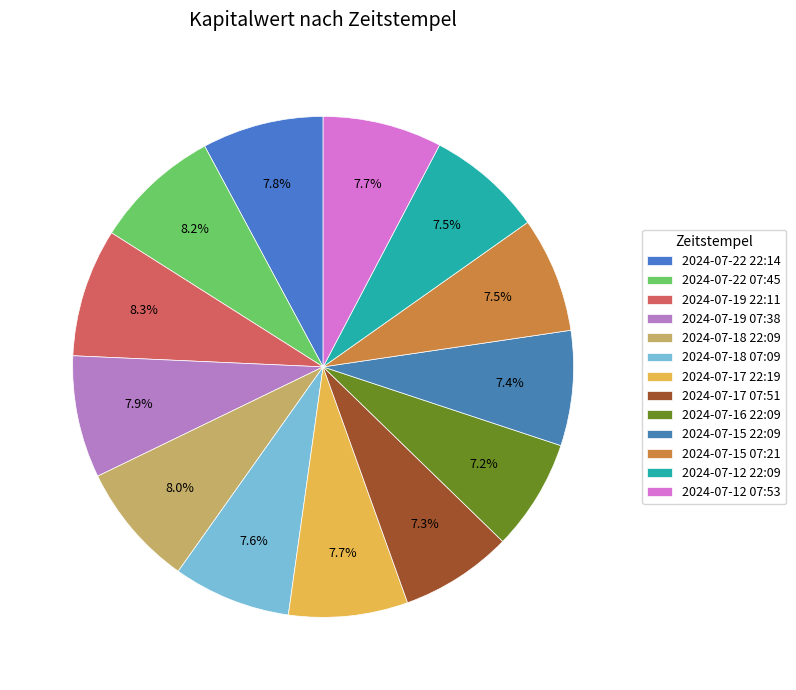

What is the largest slice in the pie chart?

2024-07-19 22:11